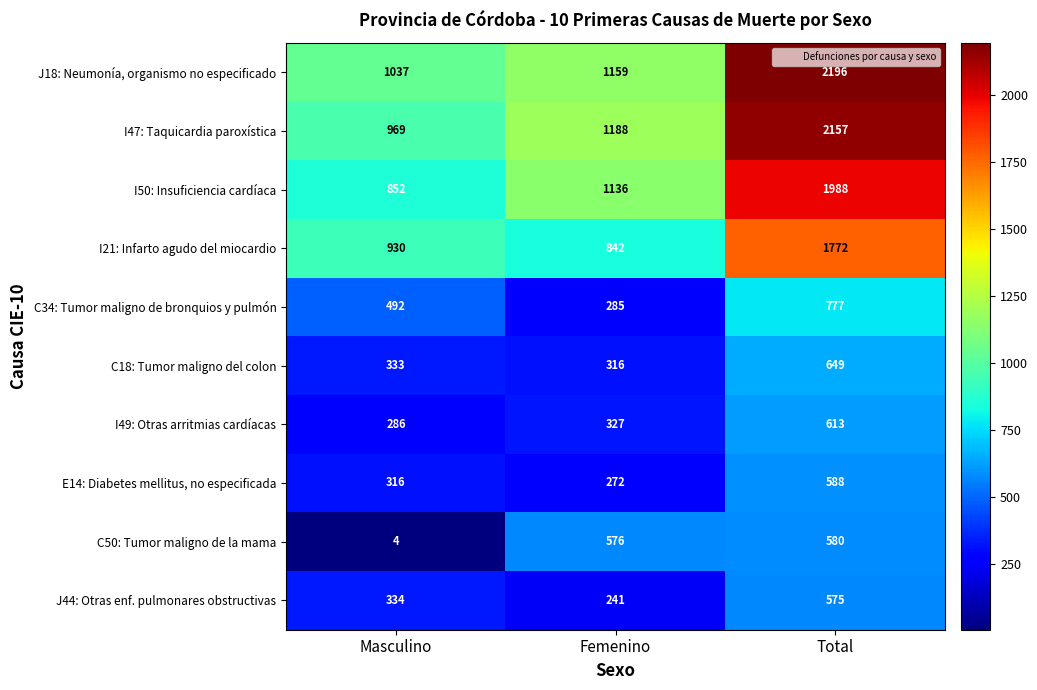

What is the difference between the highest and lowest values at Total?

1621